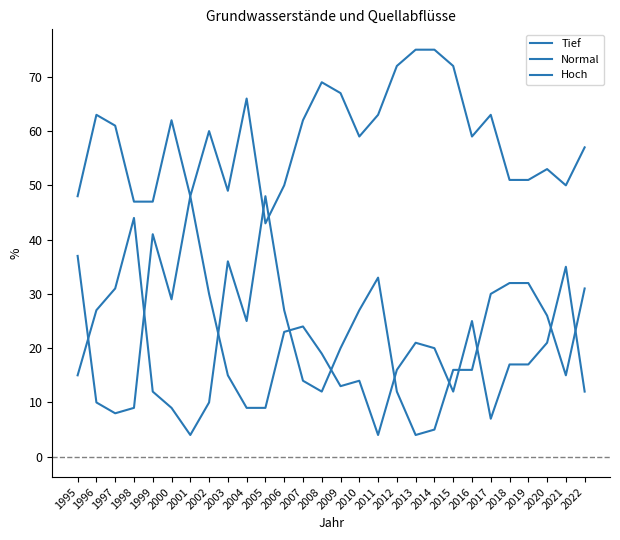

What is the value of the Normal point at the 9th from the left?

49